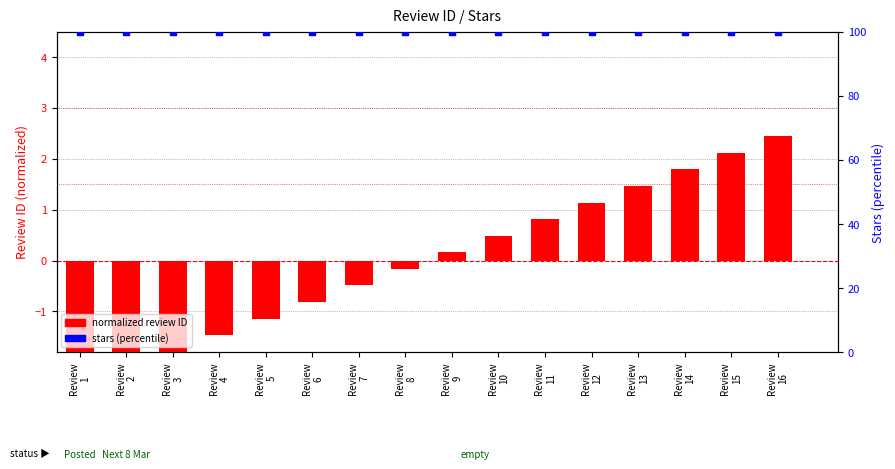

Which series has the largest Y range (max minus min)?

normalized review ID